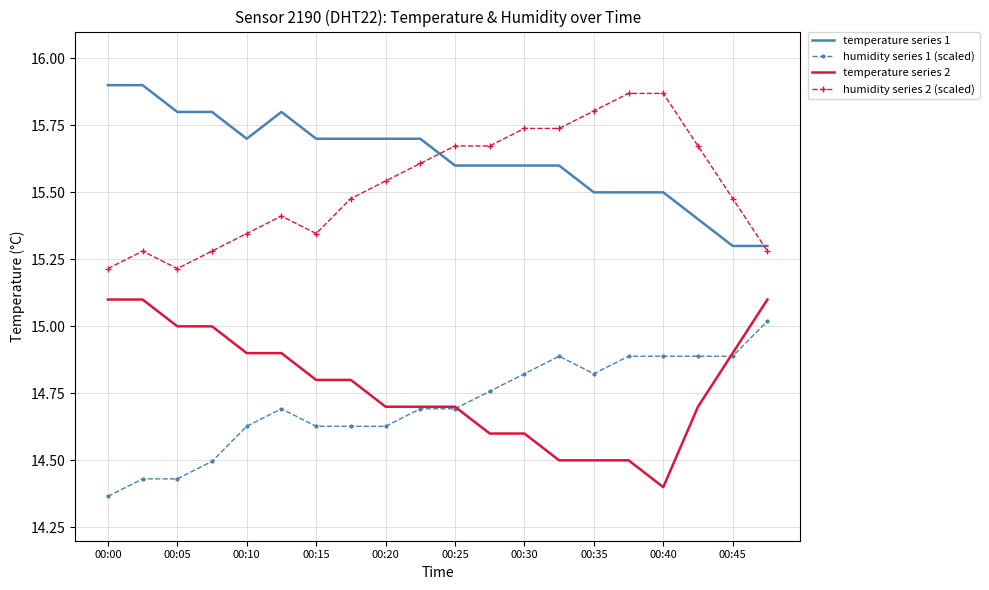

True or false: temperature series 1 and temperature series 2 intersect in this chart.

False